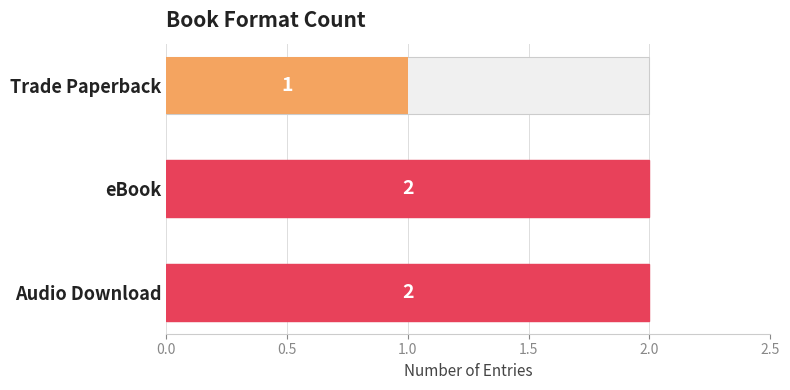

The chart shows a value of 2 at Trade Paperback. True or false?

False